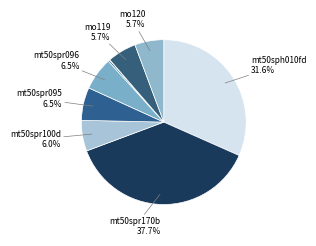

To the nearest percent, what is the difference between the largest and smallest slice percentages?

38%